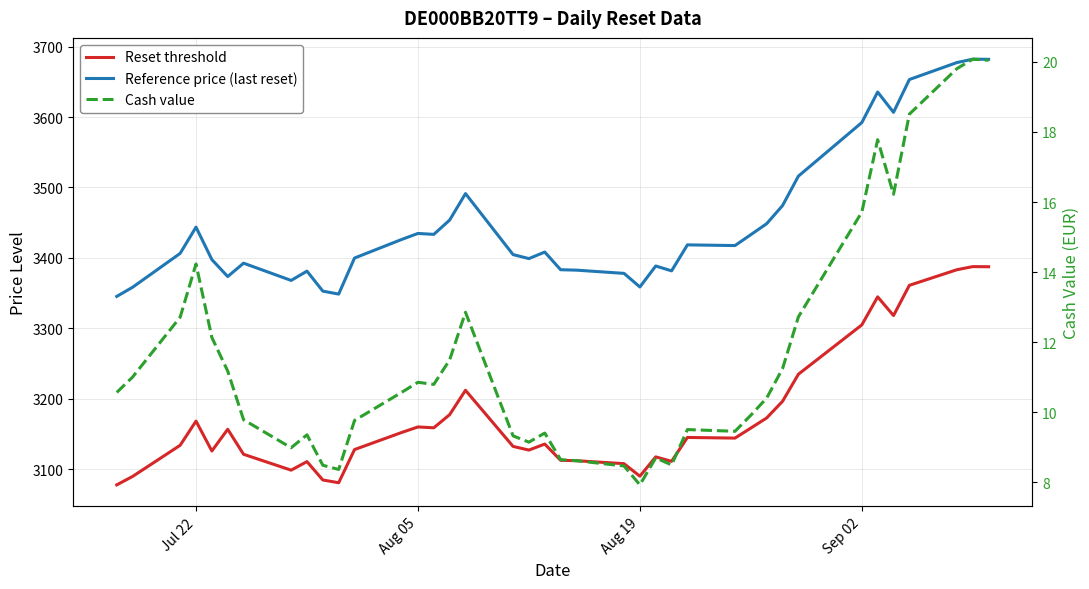

True or false: Reset threshold and Reference price (last reset) cross at least once.

False